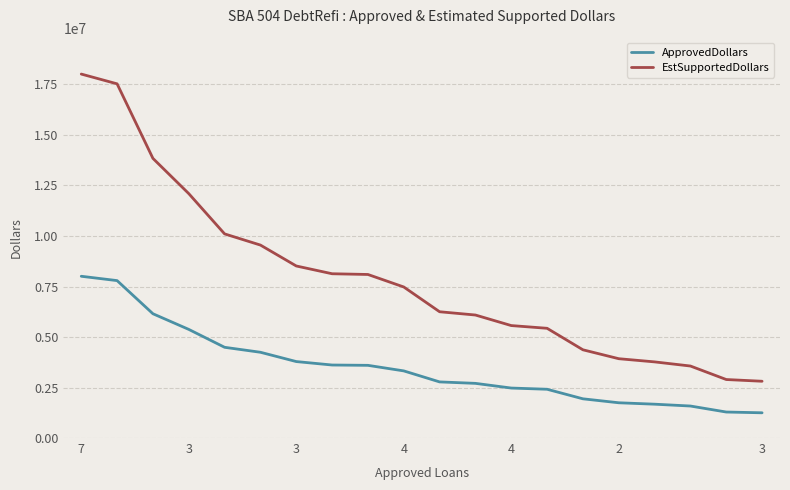

What is the minimum value for EstSupportedDollars?

2810250